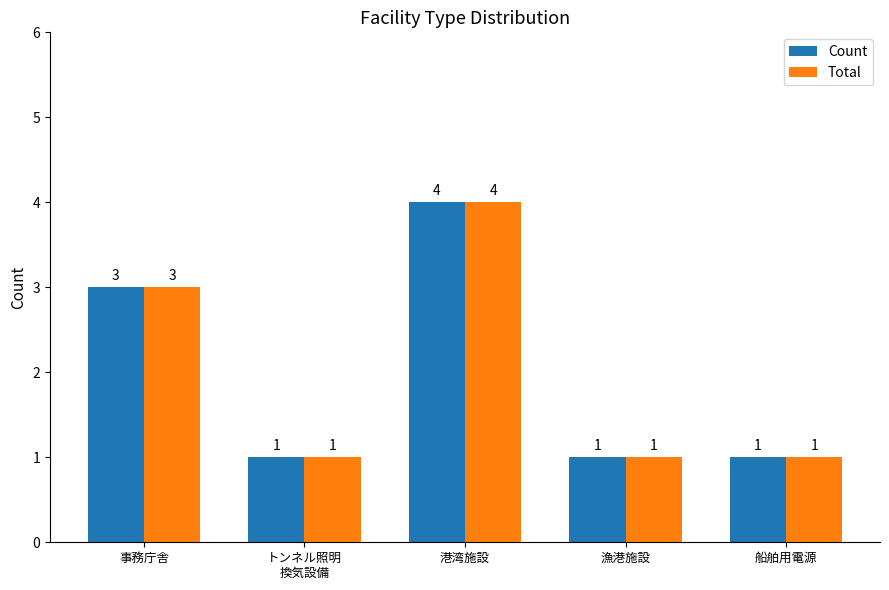

What is the sum of the Count values at トンネル照明
換気設備 and 港湾施設?

5